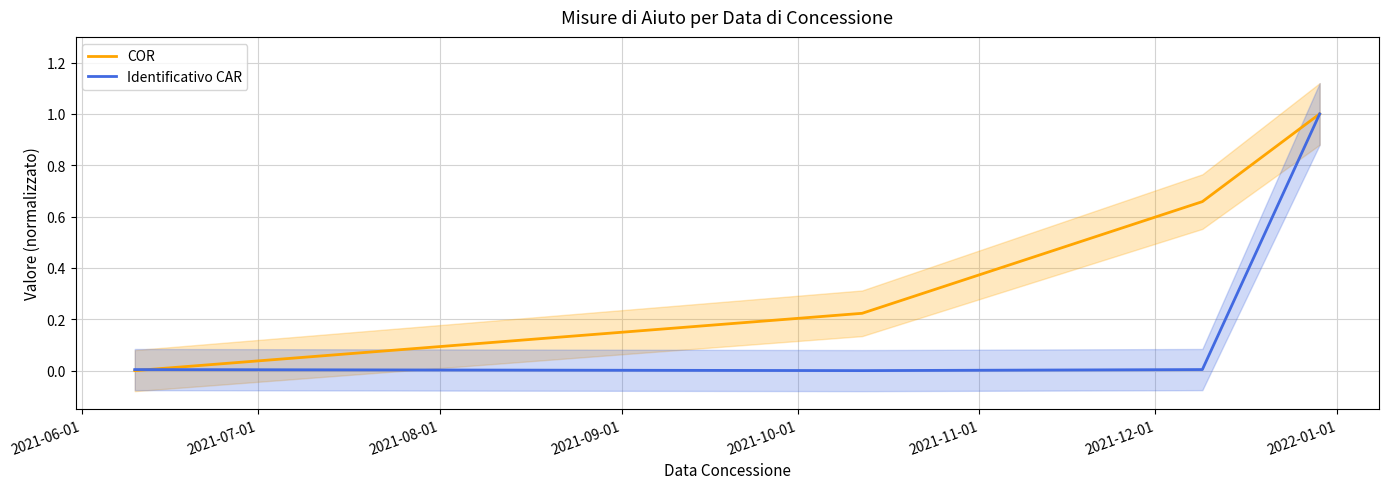

List the series in order of their peak value, lowest first.

Identificativo CAR, COR